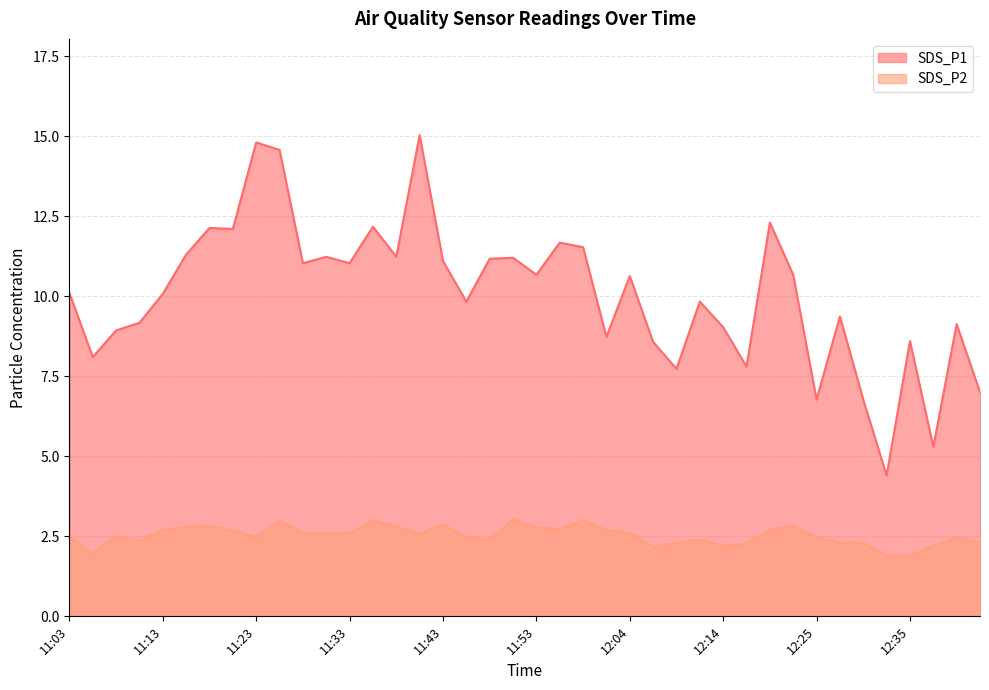

How many values in the SDS_P1 series exceed 10?

22